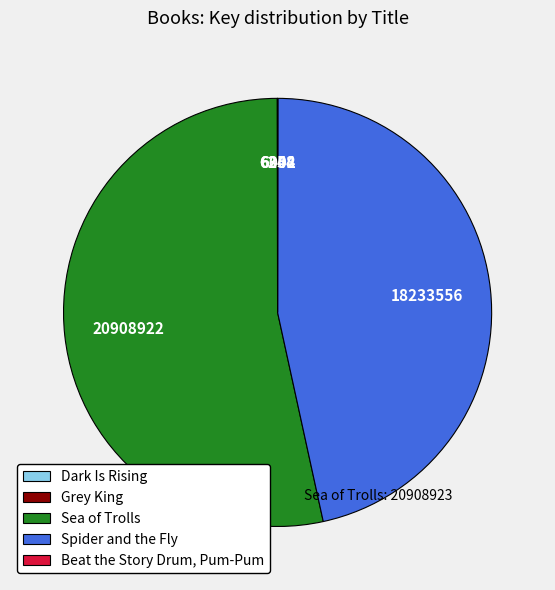

Which slice represents more than half of the pie?

Sea of Trolls